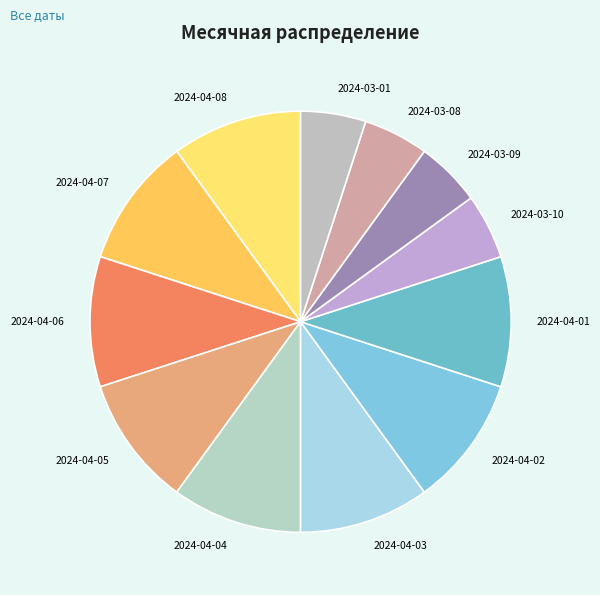

How many slices are in this pie chart?

12